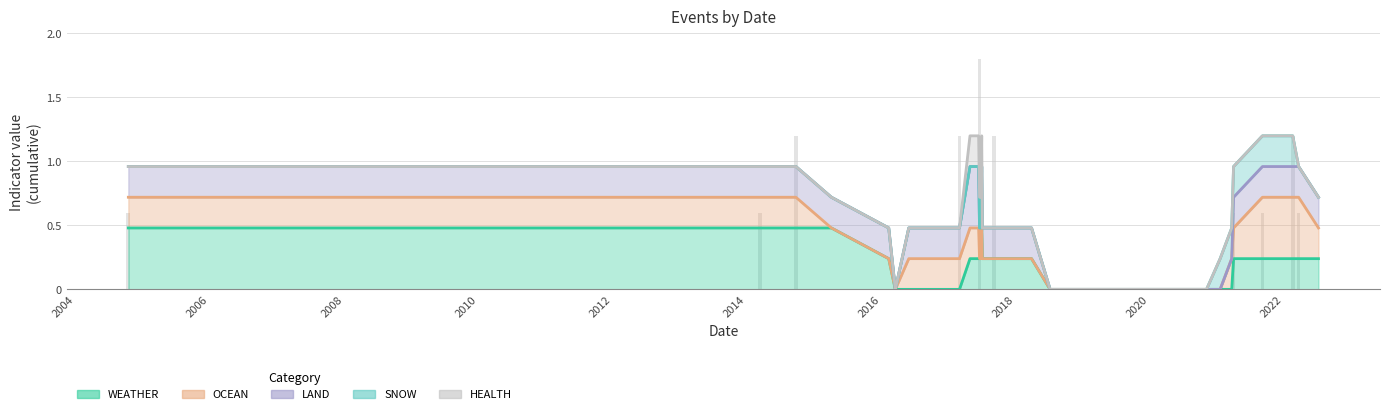

Is it true that OCEAN equals -1 at 2018-10-27?

False